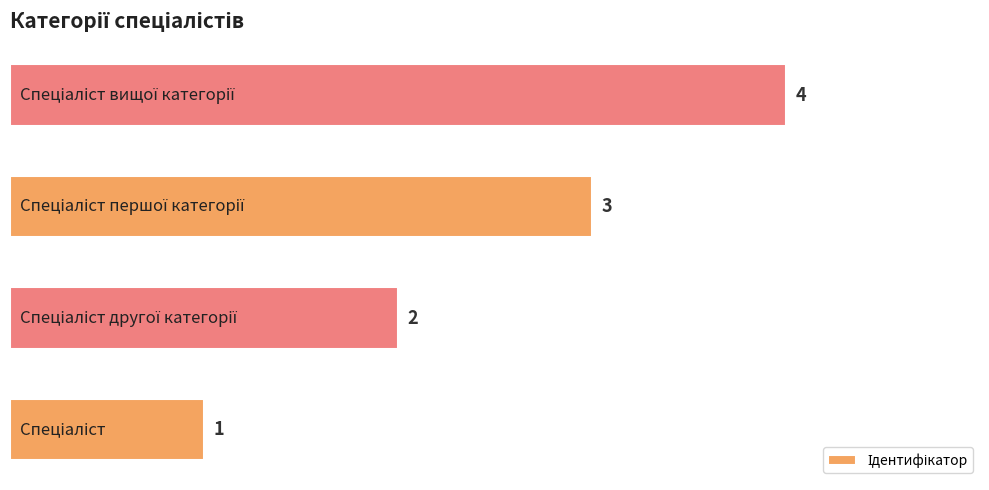

What is the maximum value shown in the chart?

4